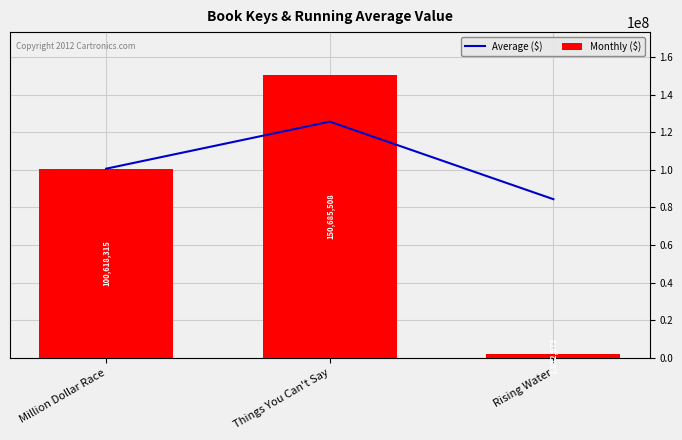

The value of Average ($) at Million Dollar Race is 100618315.0. True or false?

True